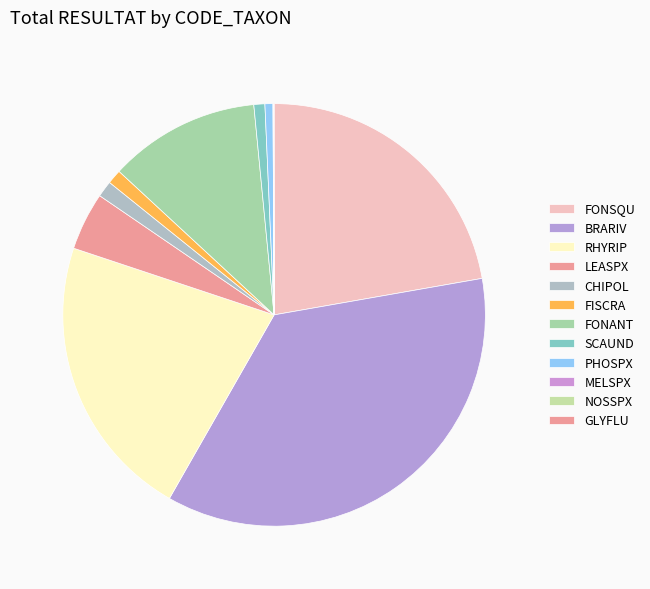

The FONANT slice represents 1% of the pie. True or false?

False